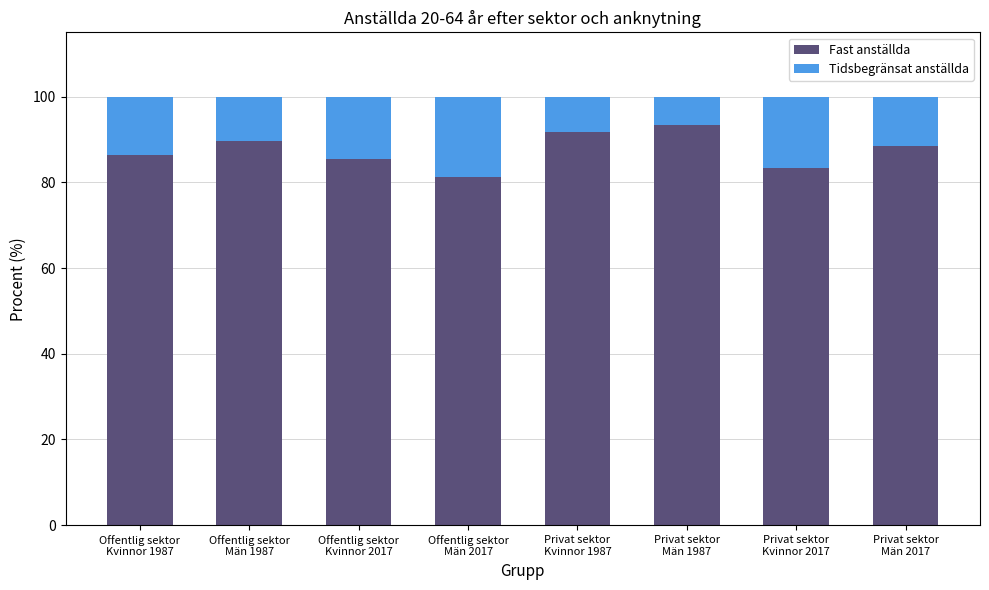

What is the average value of the Fast anställda series?

87.4